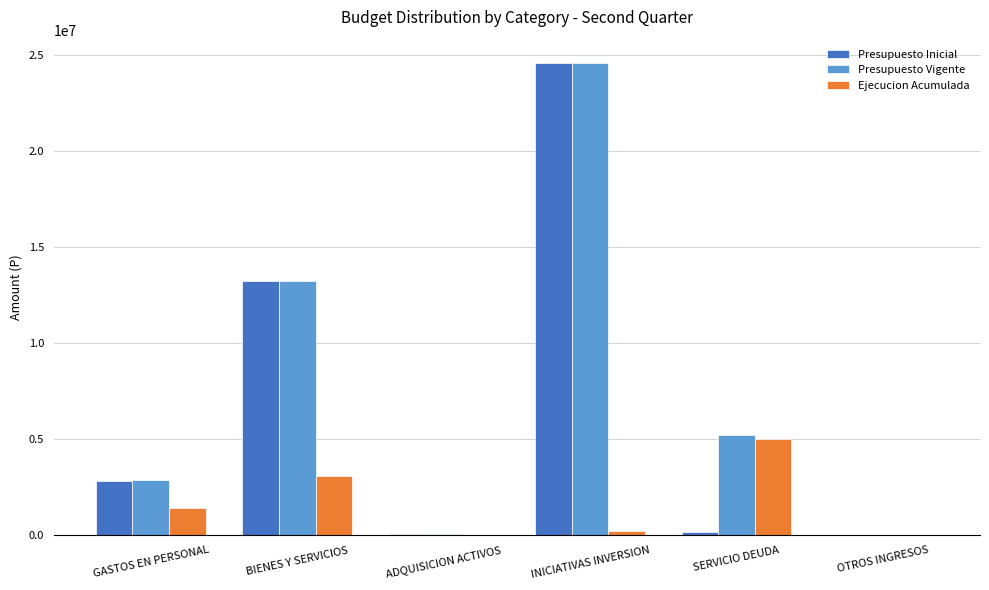

What is the total value across all series at ADQUISICION ACTIVOS?

118057